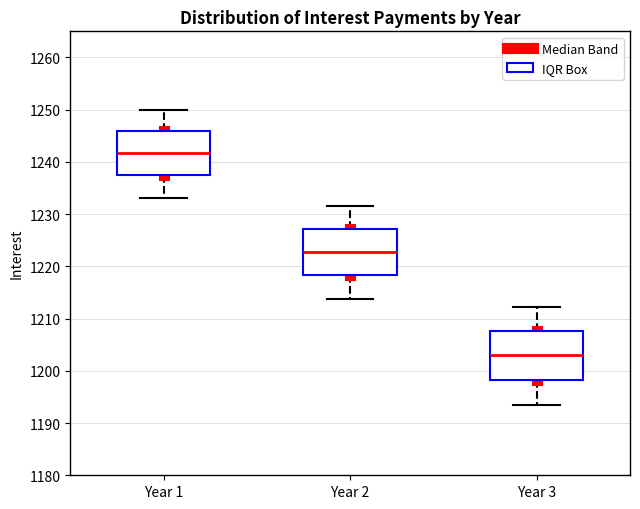

Reading left to right, transcribe this box plot: for each box, give where its median line is, the range the box spans, and where its two whiskers end, as read against the y-axis. The values are not printed on the chart, so give them approximately, as read against the axis.

Year 1: median 1242, box 1237 to 1246, whiskers 1233 to 1250
Year 2: median 1223, box 1218 to 1227, whiskers 1214 to 1232
Year 3: median 1203, box 1198 to 1208, whiskers 1194 to 1212